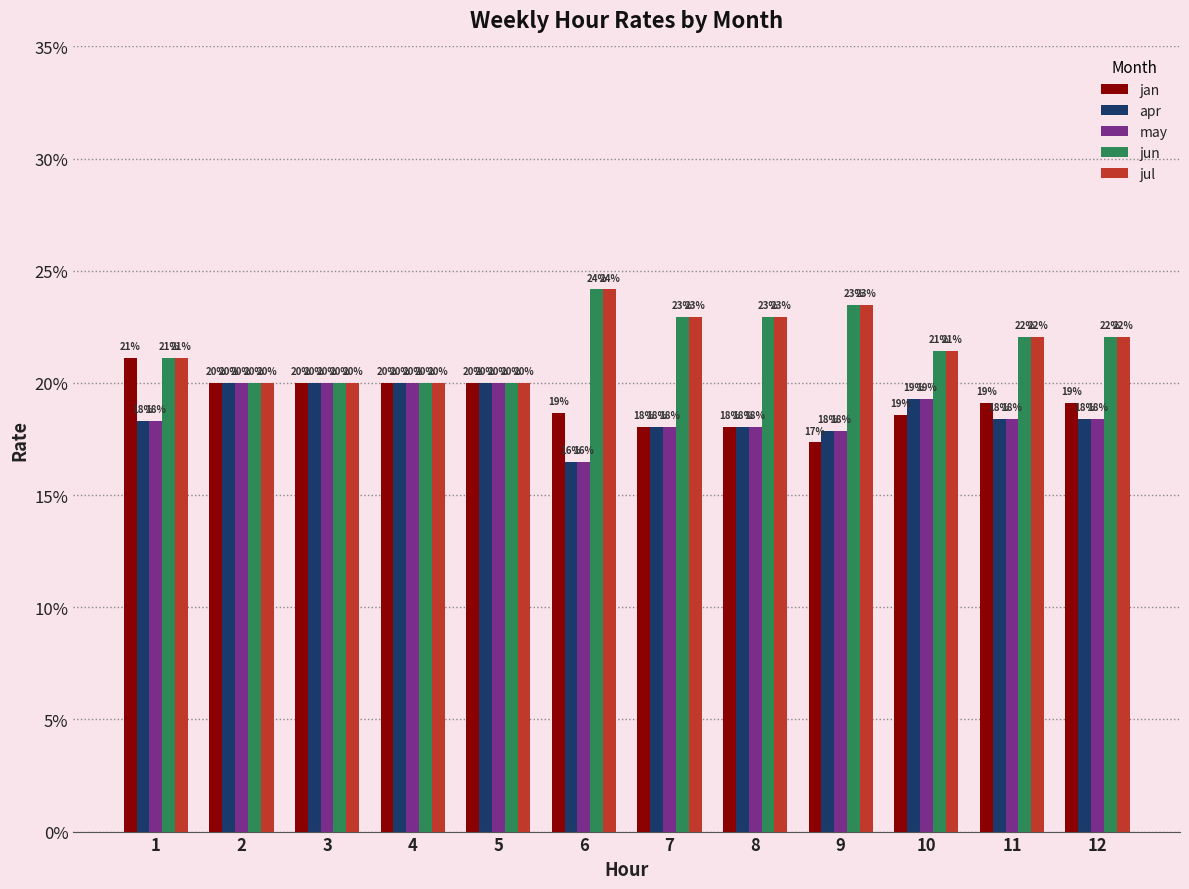

What is the minimum value for jan?

17.3